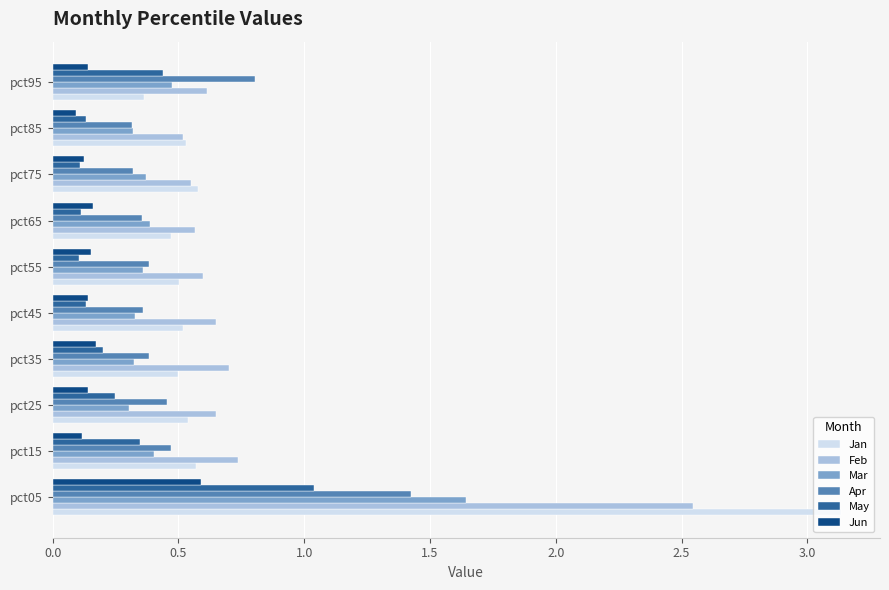

The value of Mar at pct75 is 0.2. True or false?

False